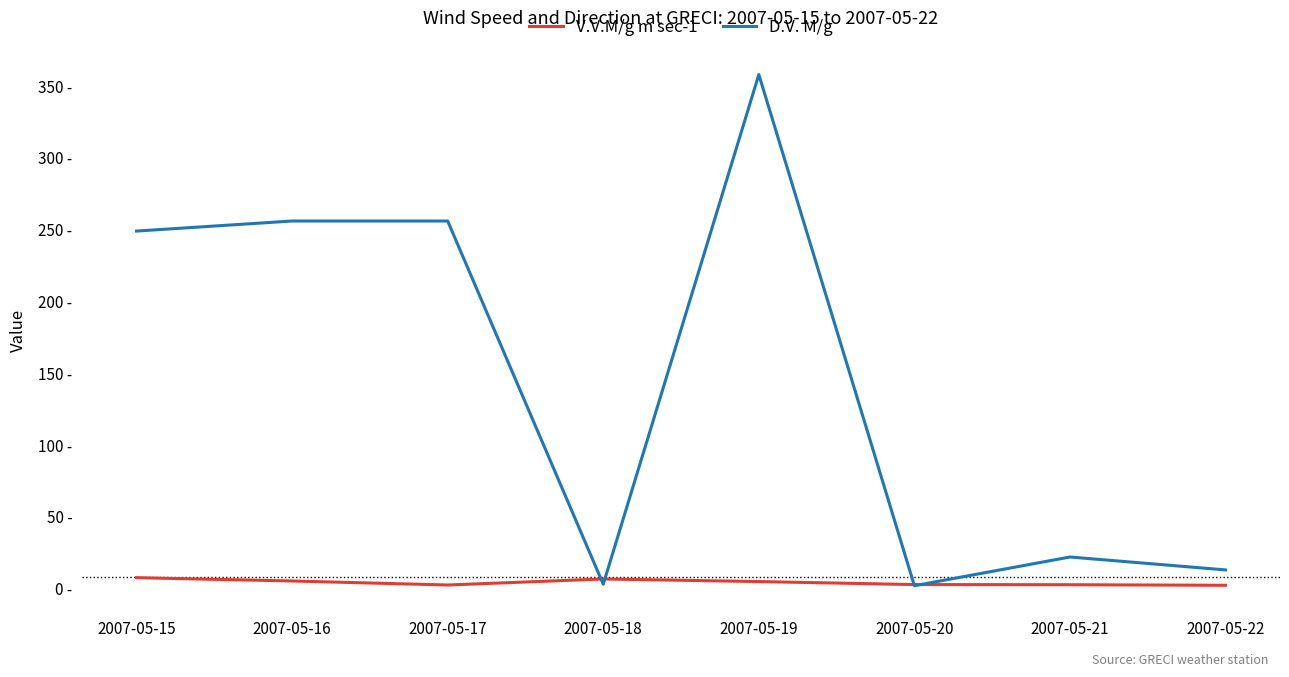

Does the chart have visible grid lines?

No